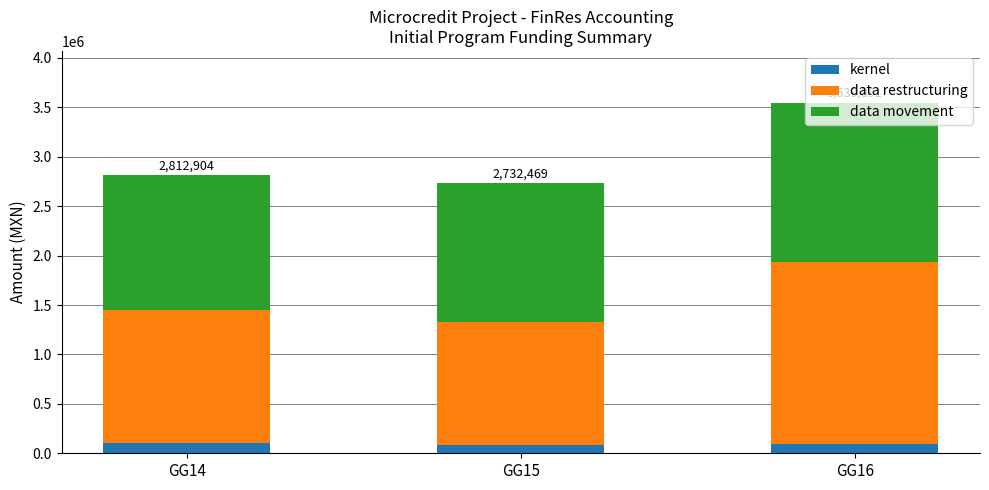

Are the bars horizontal?

No